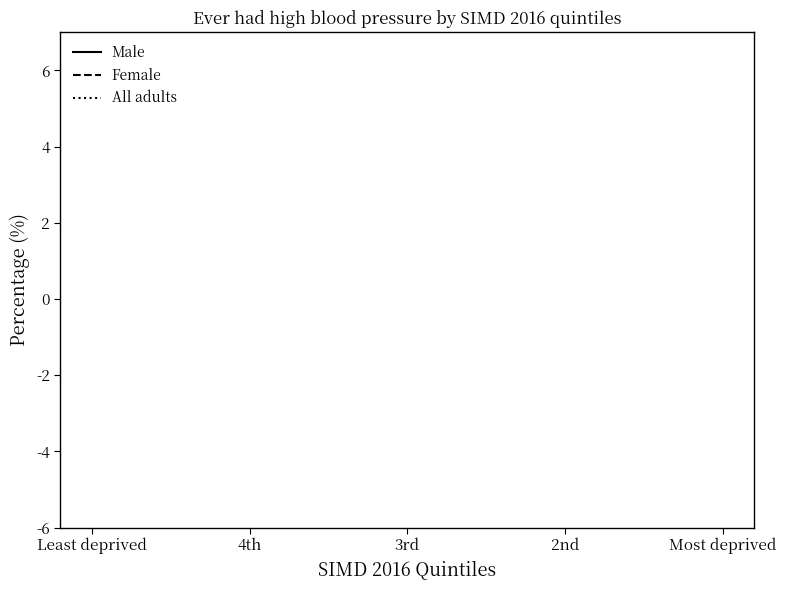

How many lines are shown in the chart?

3